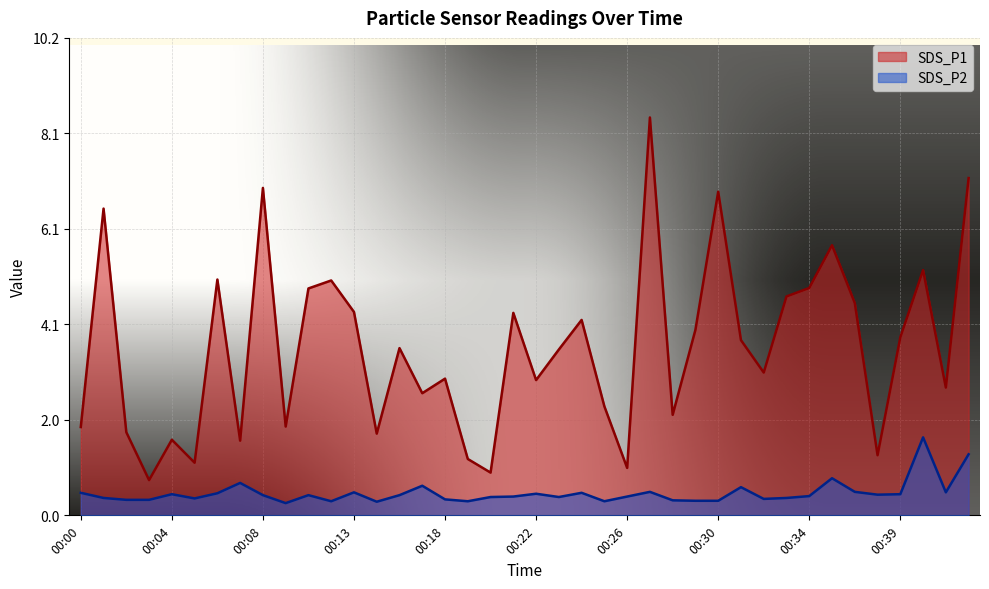

At how many categories does at least one series exceed 4?

16